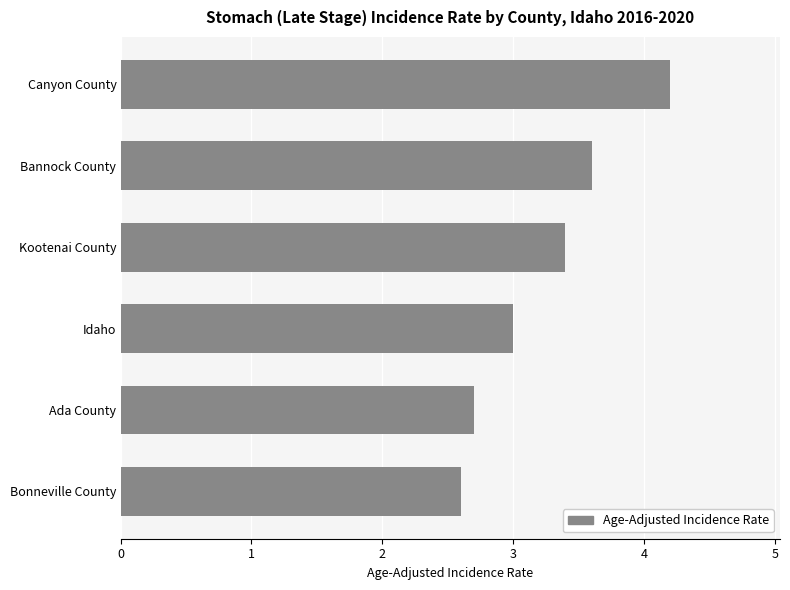

Is it true that the value at Bonneville County is 2.6?

True